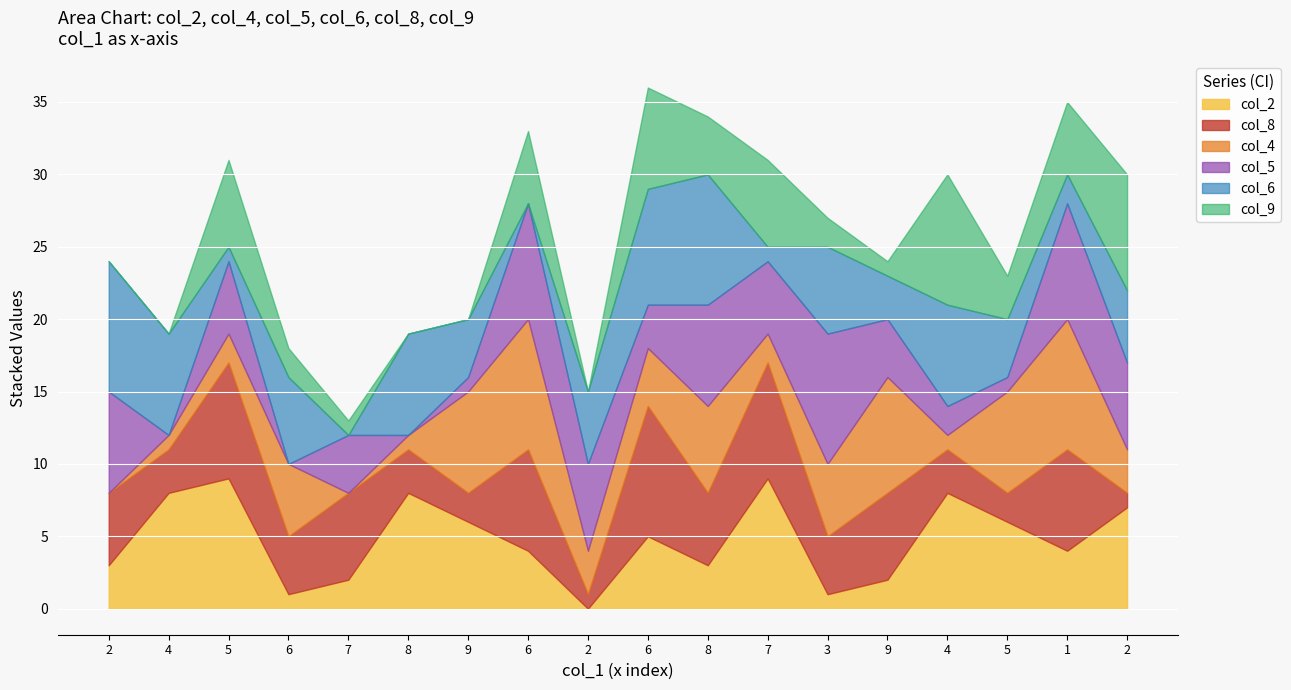

Which has a higher value, 6 or 3?

6